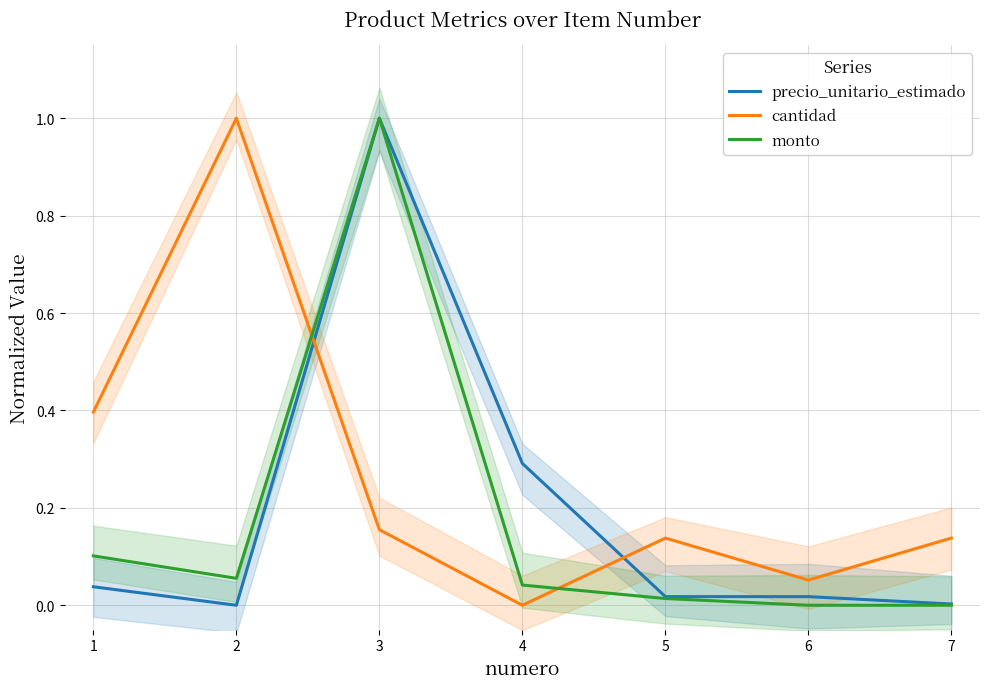

Which series has the widest spread of values?

precio_unitario_estimado